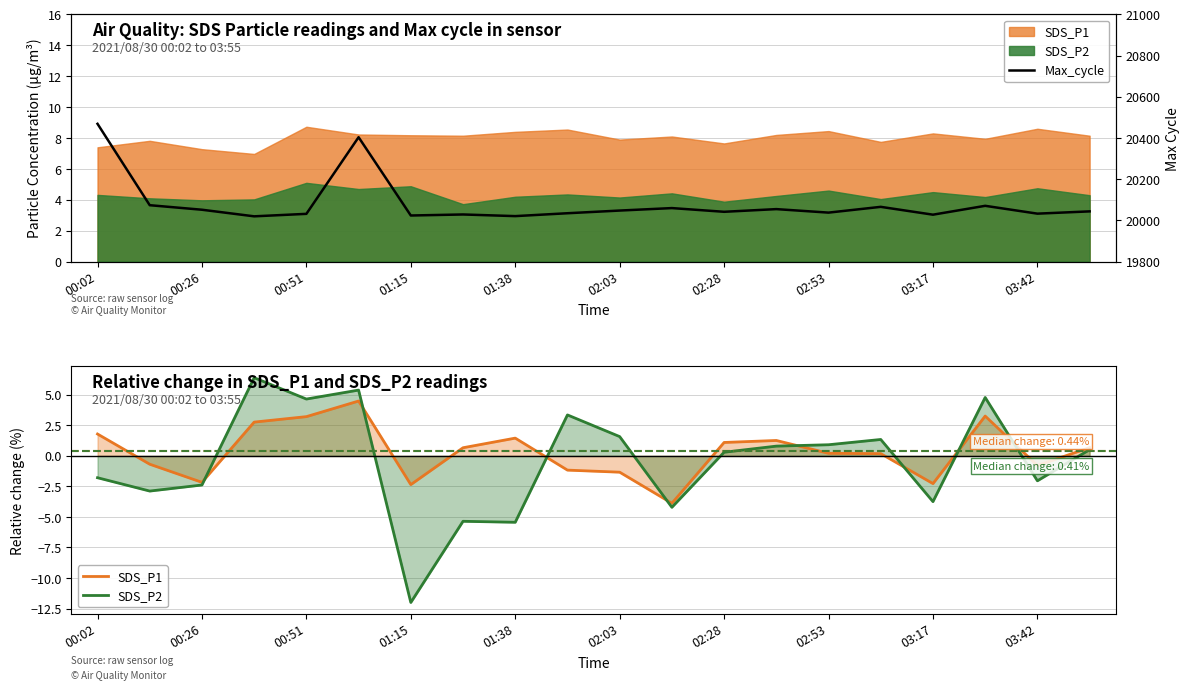

What is the spread (max minus min) of values at 11?

20064.2